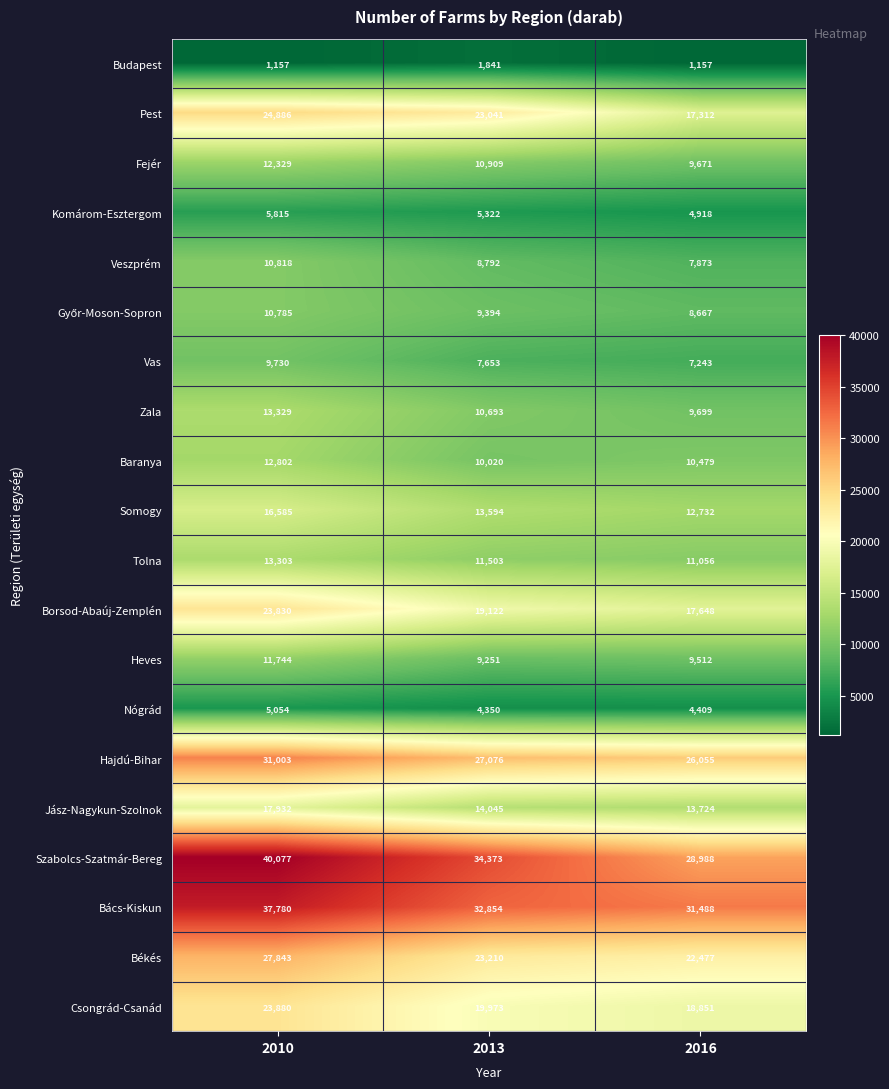

The Békés series shows 16771 at 2010. True or false?

False